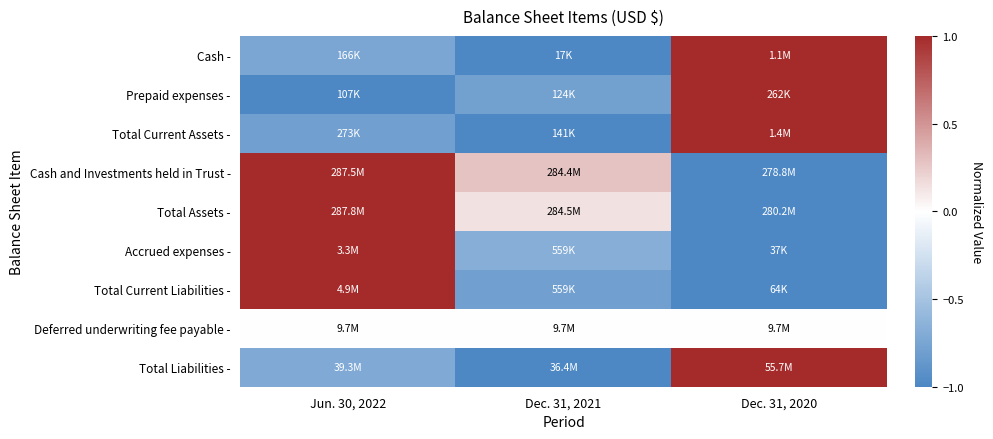

What is the spread (max minus min) of values at Dec. 31, 2020?

2.0